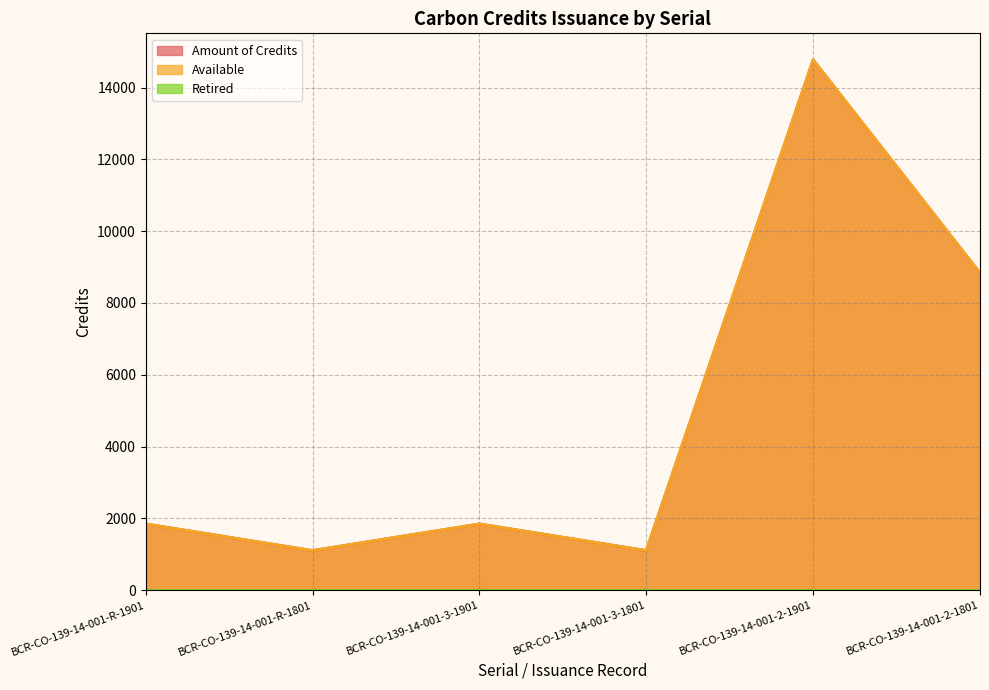

What is the lowest value of the Available series?

1104